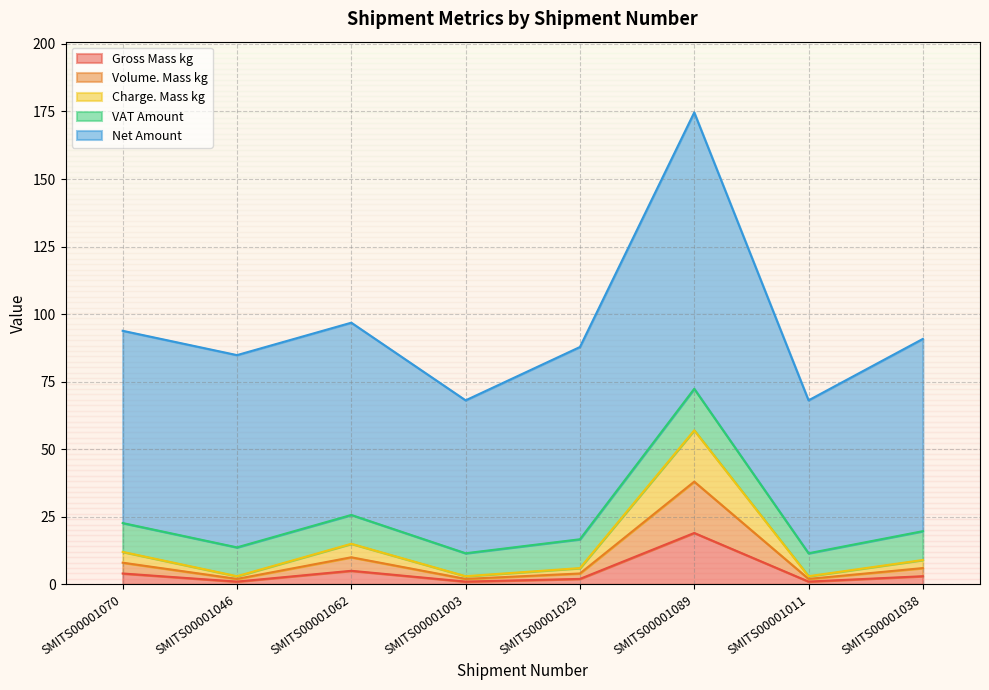

How many lines are shown in the chart?

5